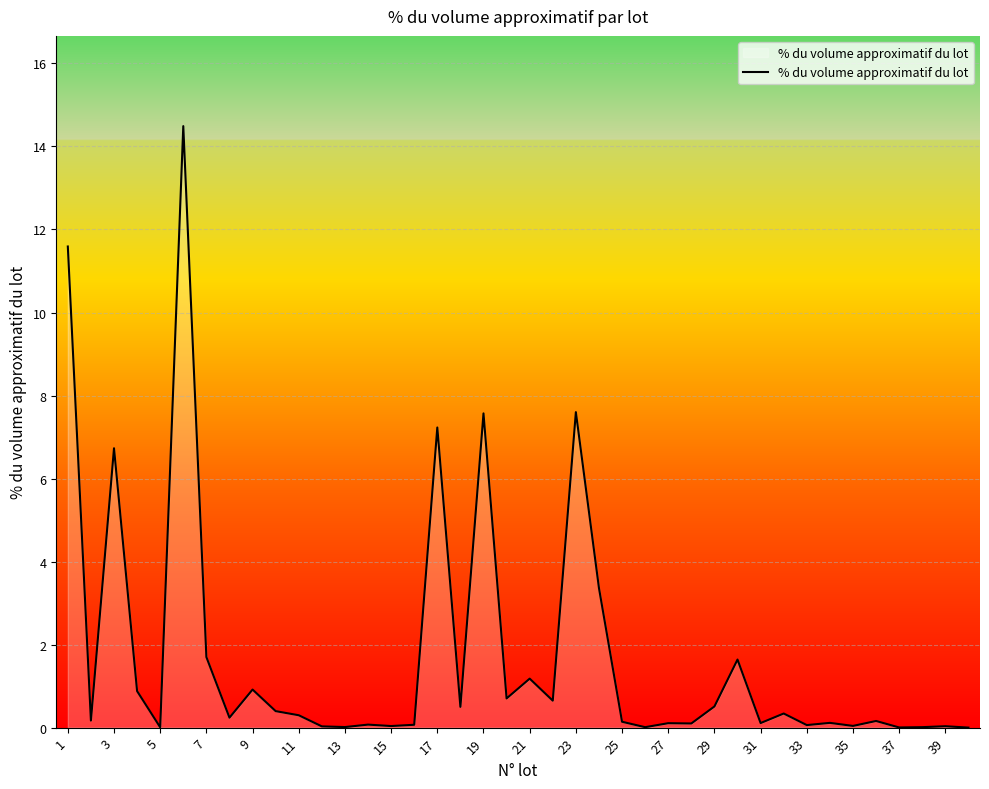

What is the difference between the maximum and minimum values?

14.5